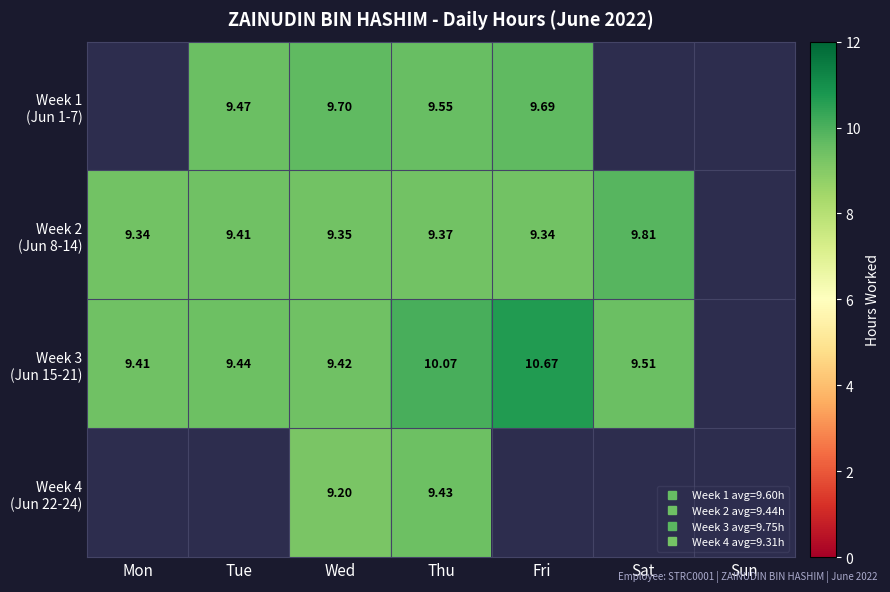

What is the spread (max minus min) of values at Wed?

0.5